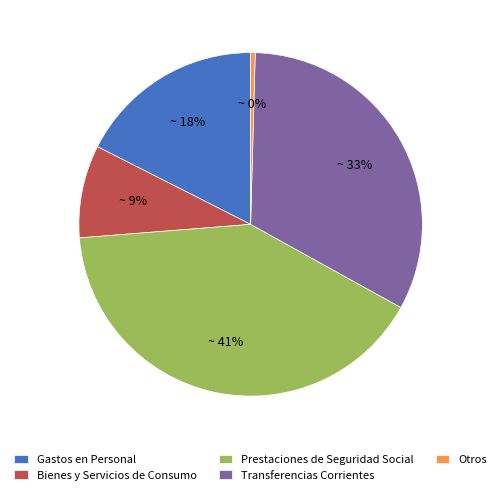

Rank the categories by value from highest to lowest.

Prestaciones de Seguridad Social, Transferencias Corrientes, Gastos en Personal, Bienes y Servicios de Consumo, Otros